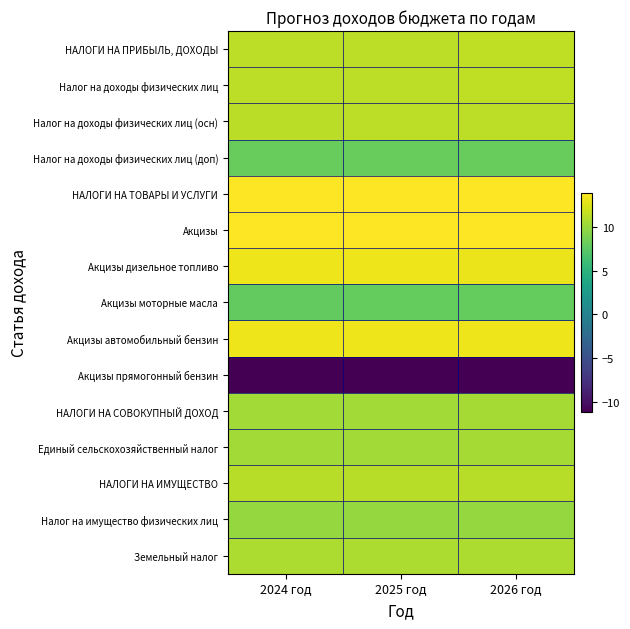

Rank the series at 2025 год from highest to lowest value.

НАЛОГИ НА ТОВАРЫ И УСЛУГИ, Акцизы, Акцизы автомобильный бензин, Акцизы дизельное топливо, НАЛОГИ НА ПРИБЫЛЬ, ДОХОДЫ, Налог на доходы физических лиц, Налог на доходы физических лиц (осн), НАЛОГИ НА ИМУЩЕСТВО, Земельный налог, НАЛОГИ НА СОВОКУПНЫЙ ДОХОД, Единый сельскохозяйственный налог, Налог на имущество физических лиц, Налог на доходы физических лиц (доп), Акцизы моторные масла, Акцизы прямогонный бензин